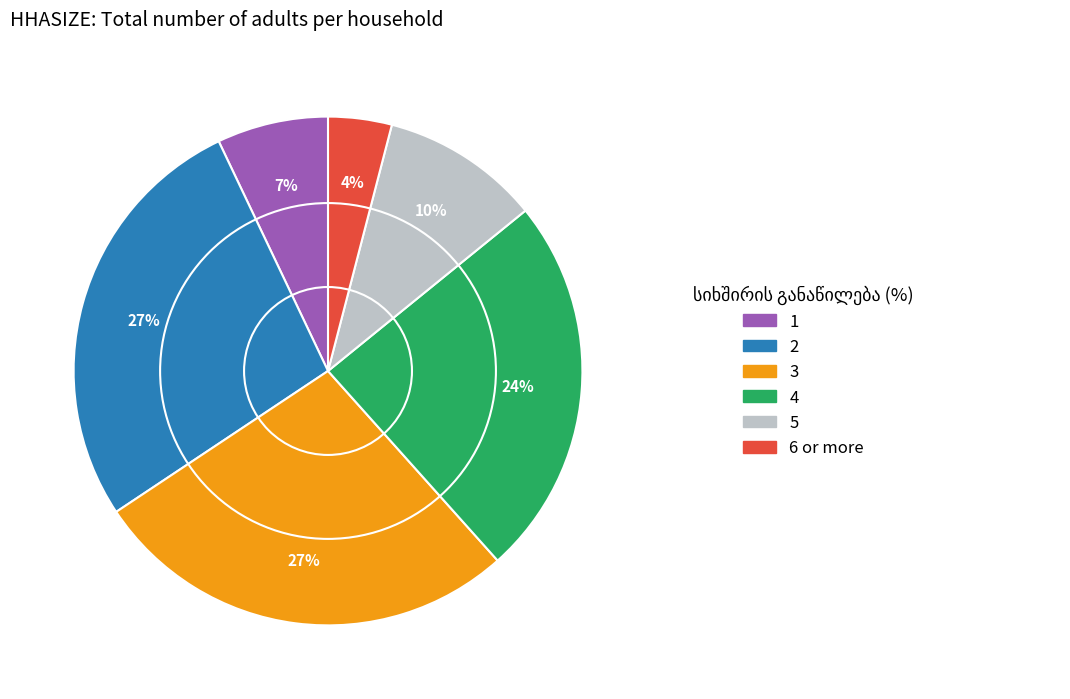

Which slice is the smallest?

6 or more